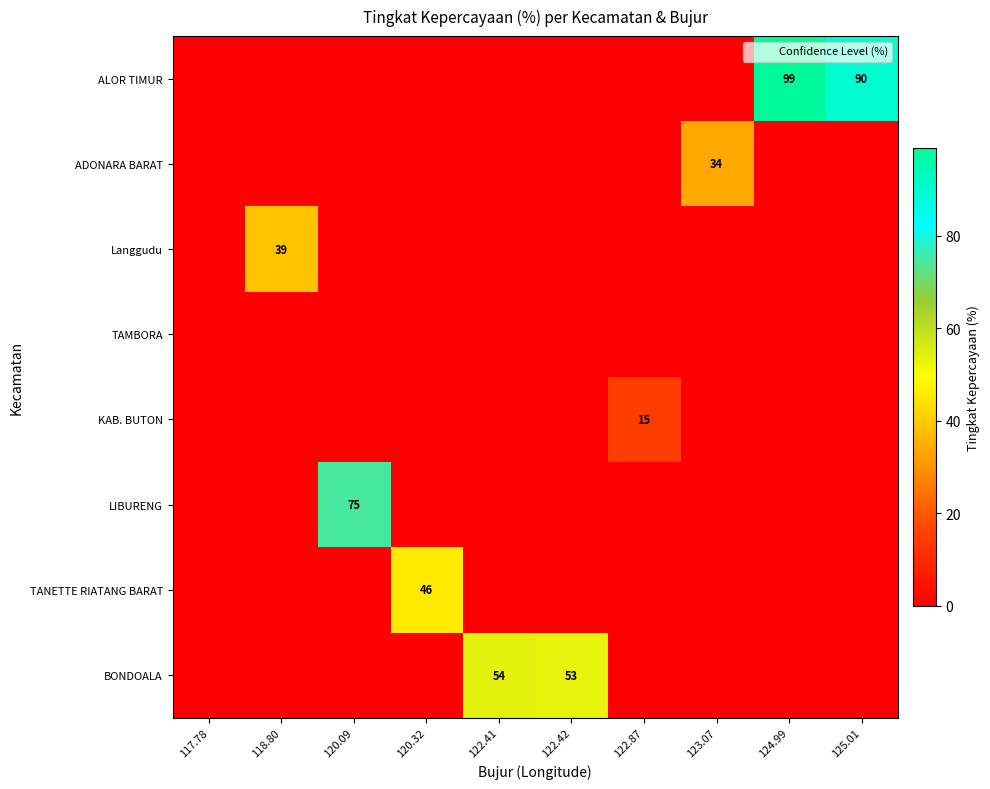

Between 122.87 and 124.99, which series saw the biggest shift?

ALOR TIMUR